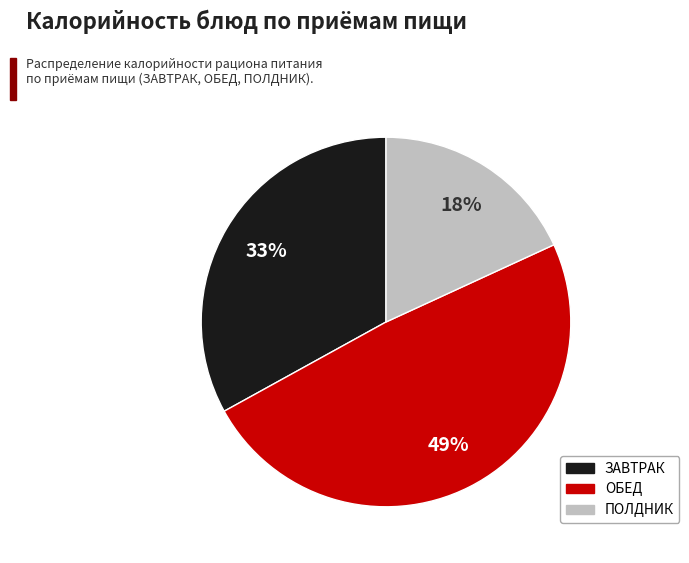

To the nearest percent, what is the difference between the largest and smallest slice percentages?

31%